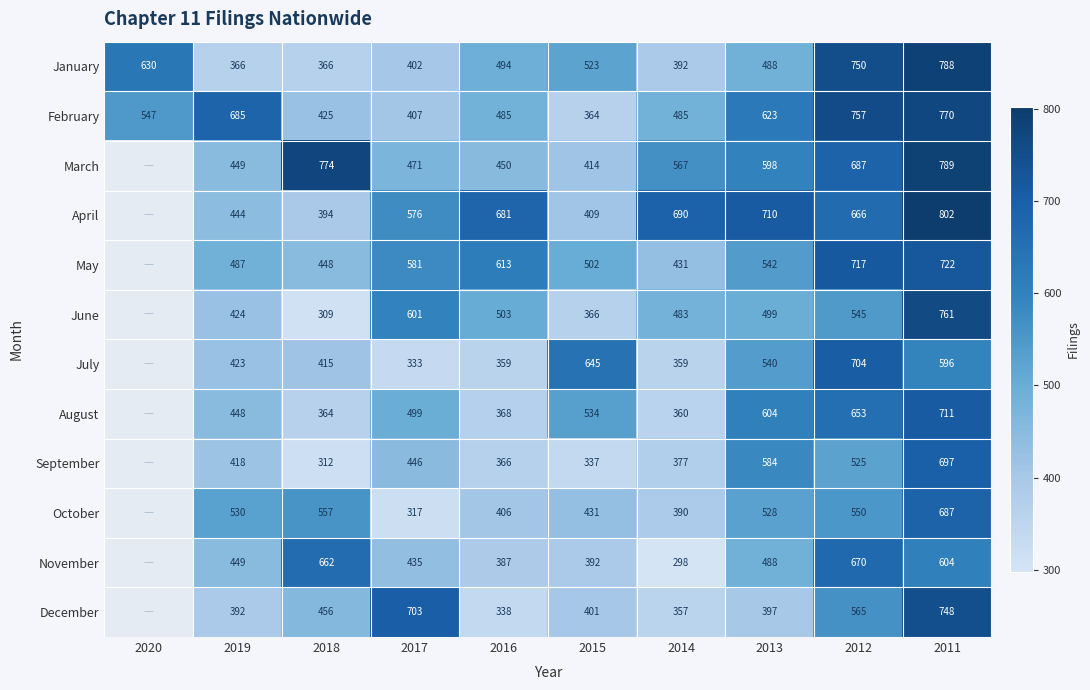

What is the difference between the highest and lowest values at 2011?

206